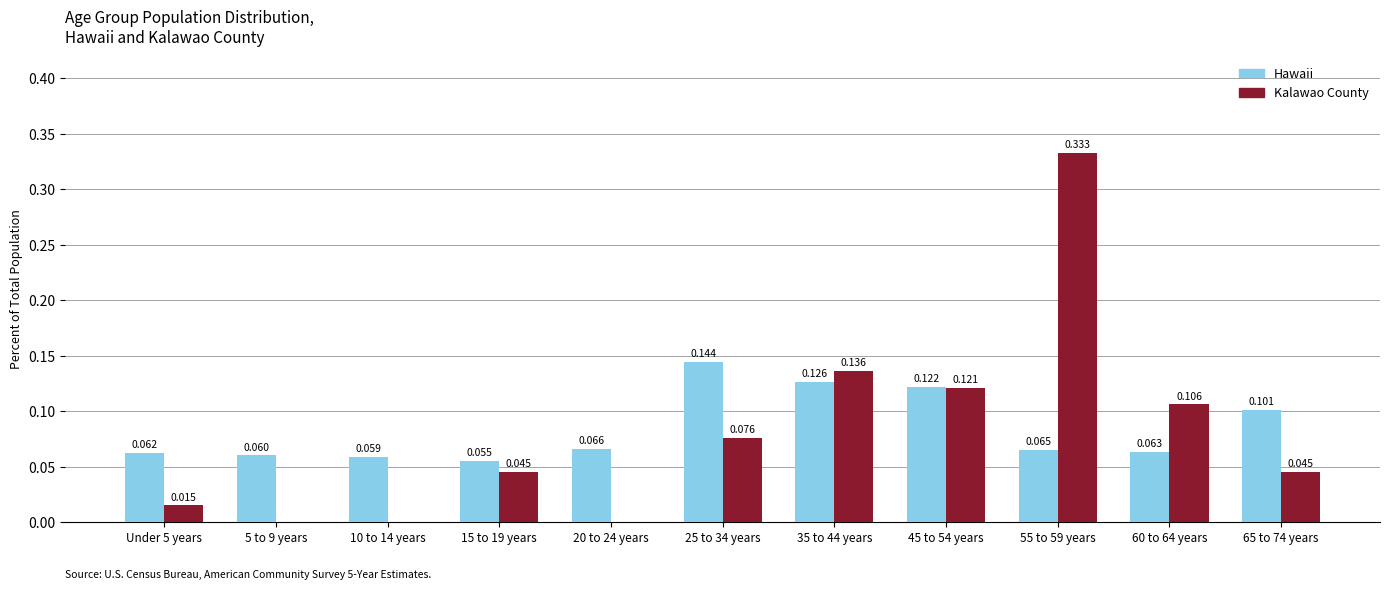

Which series has the largest range (max minus min)?

Kalawao County